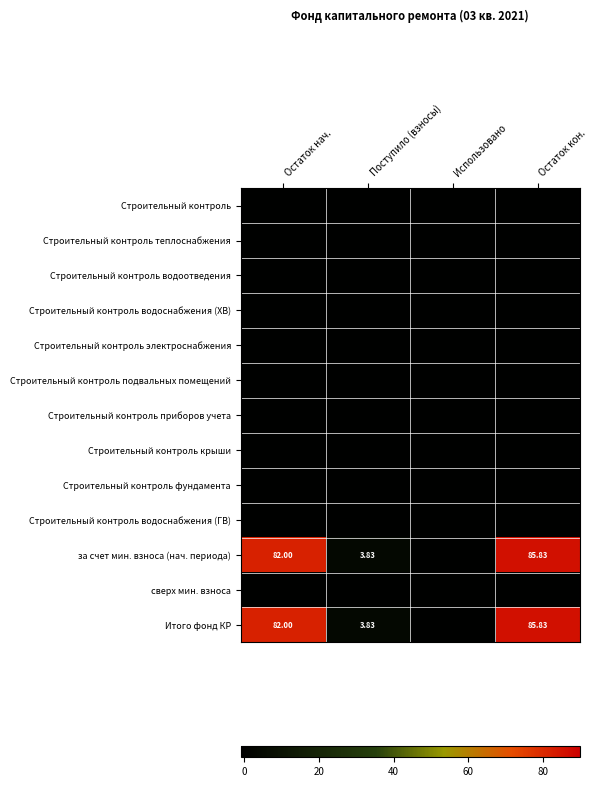

Which series has the widest spread of values?

за счет мин. взноса (нач. периода)